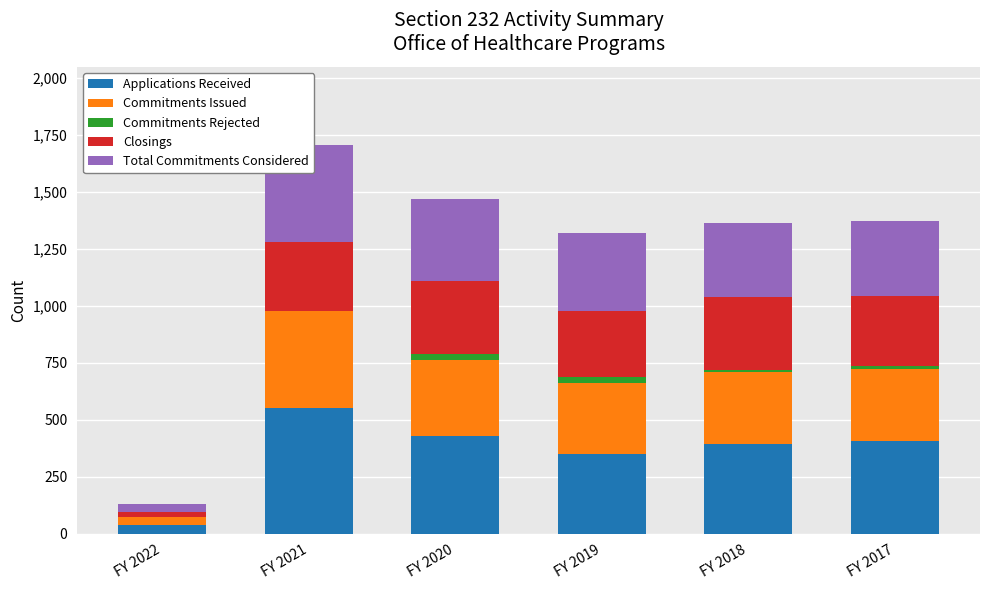

Reading left to right, what are all the values shown in this chart?

Applications Received: FY 2022=39	FY 2021=550	FY 2020=429	FY 2019=347	FY 2018=391	FY 2017=407
Commitments Issued: FY 2022=34	FY 2021=426	FY 2020=334	FY 2019=314	FY 2018=318	FY 2017=315
Commitments Rejected: FY 2022=0	FY 2021=1	FY 2020=23	FY 2019=27	FY 2018=7	FY 2017=12
Closings: FY 2022=21	FY 2021=302	FY 2020=323	FY 2019=288	FY 2018=323	FY 2017=310
Total Commitments Considered: FY 2022=34	FY 2021=427	FY 2020=357	FY 2019=341	FY 2018=325	FY 2017=327